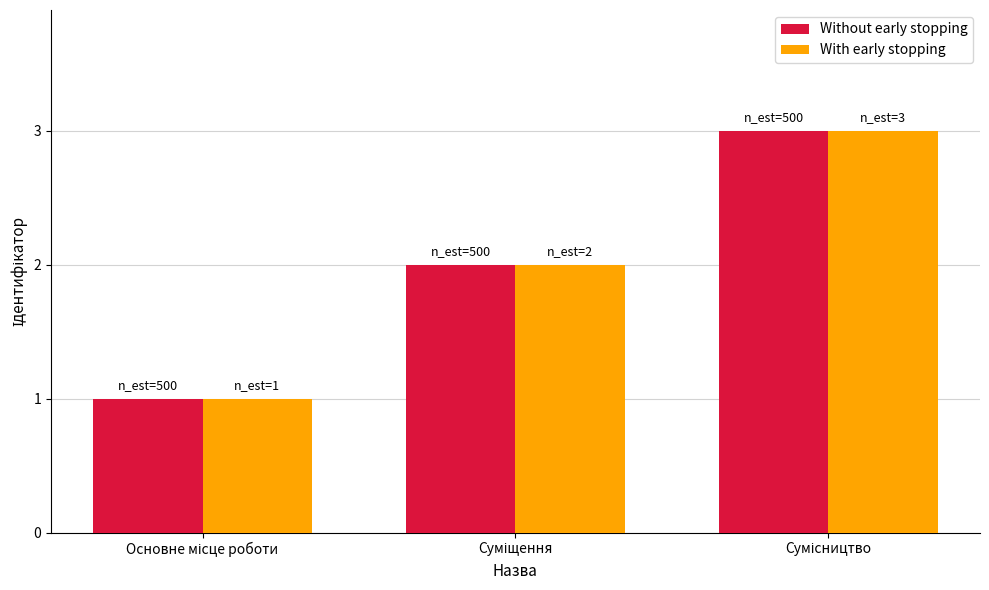

What is the difference between the maximum and second lowest values in the Without early stopping series?

1